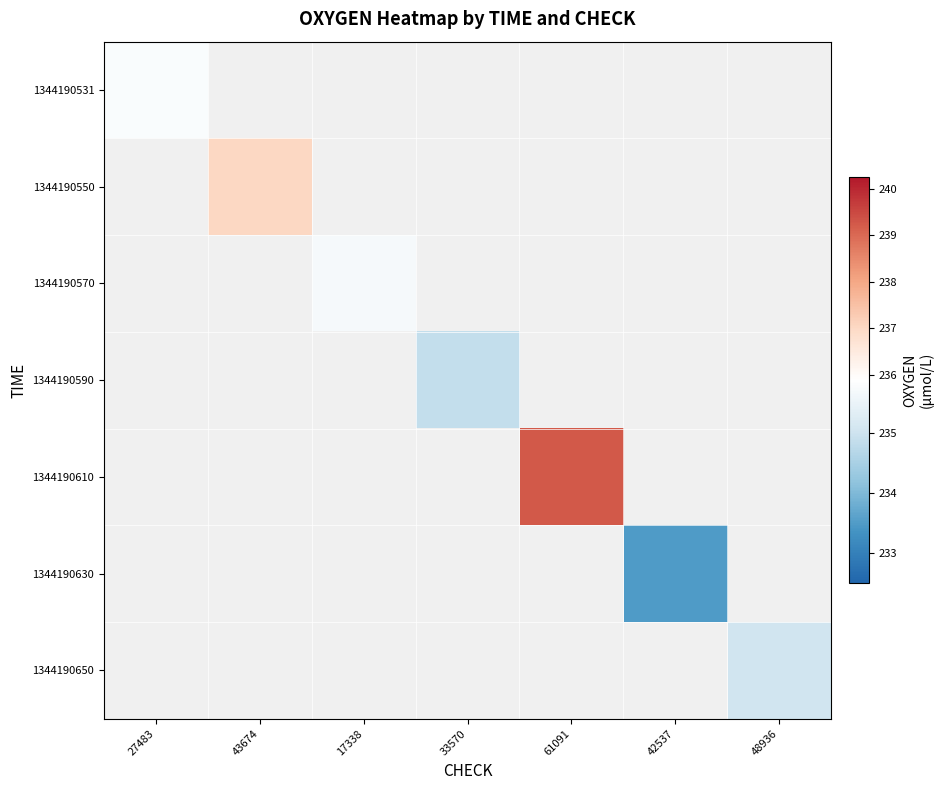

What is the greatest value displayed?

239.2